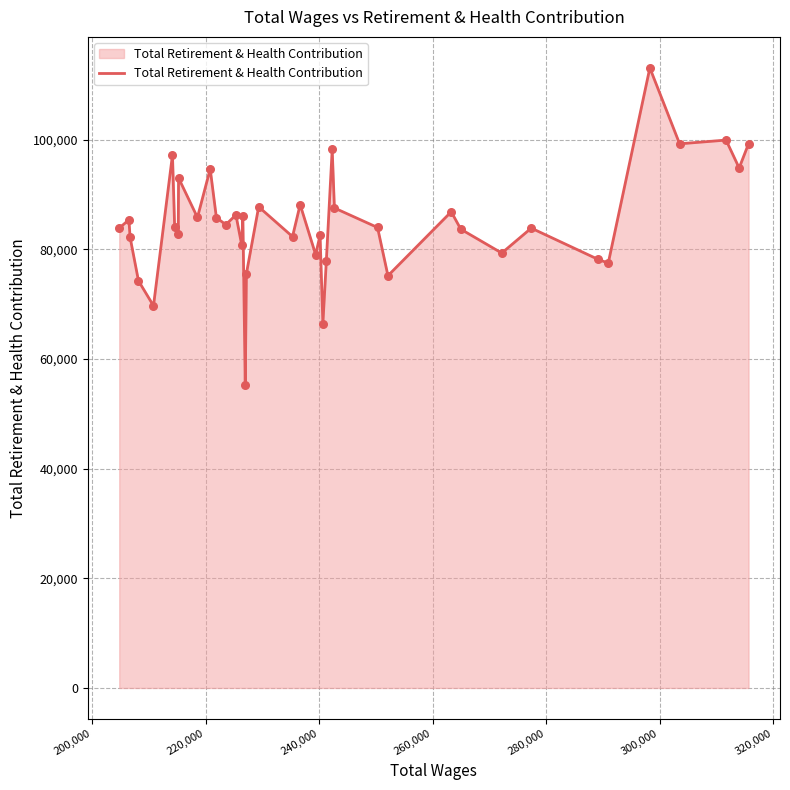

What is the difference between the maximum and minimum values?

57933